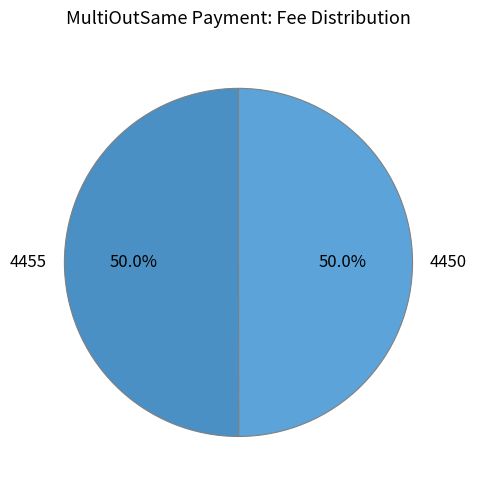

What percentage is the 4455 slice, to the nearest percent?

50%